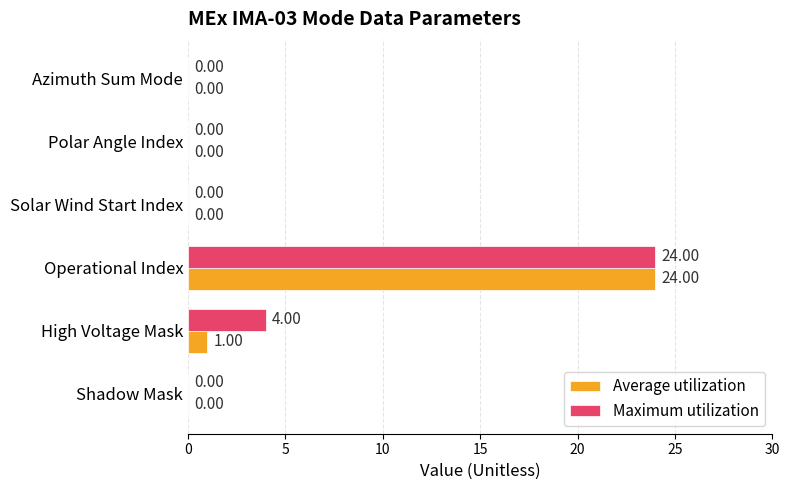

Which label corresponds to the largest value in the chart?

Operational Index